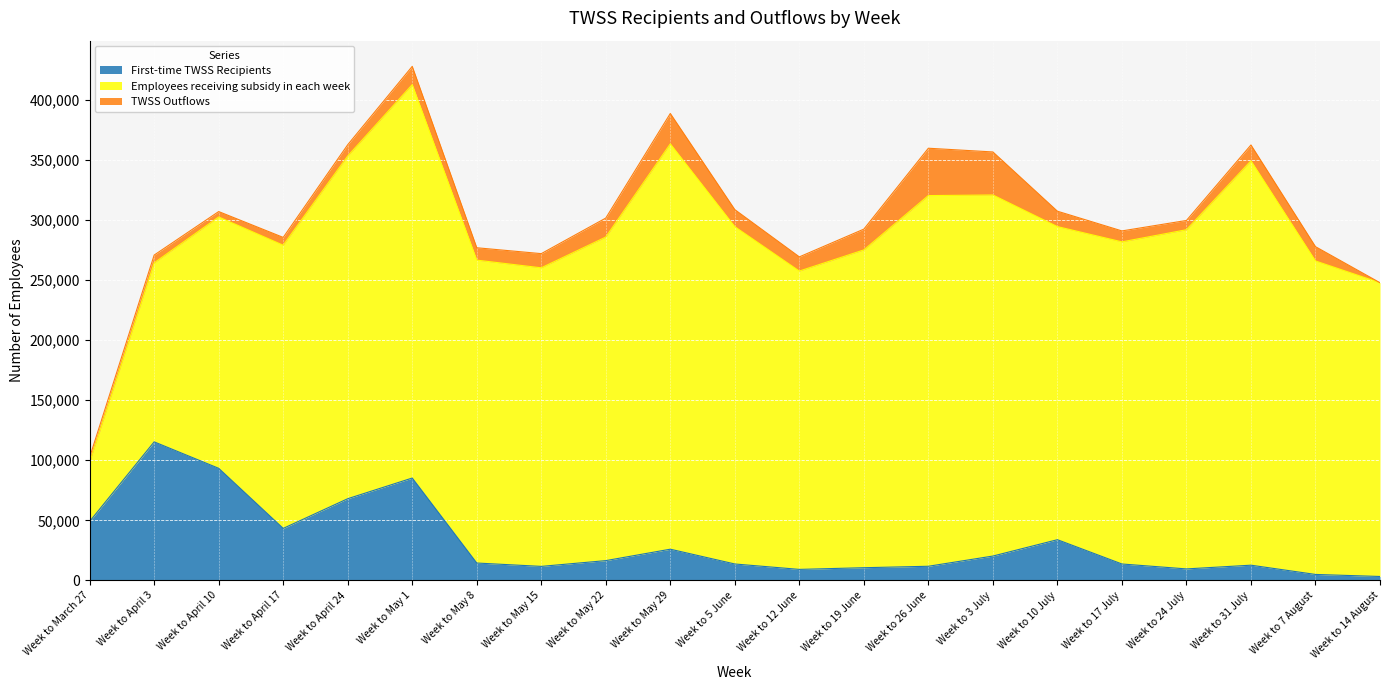

What is the label of the 9th point from the left?

Week to May 22